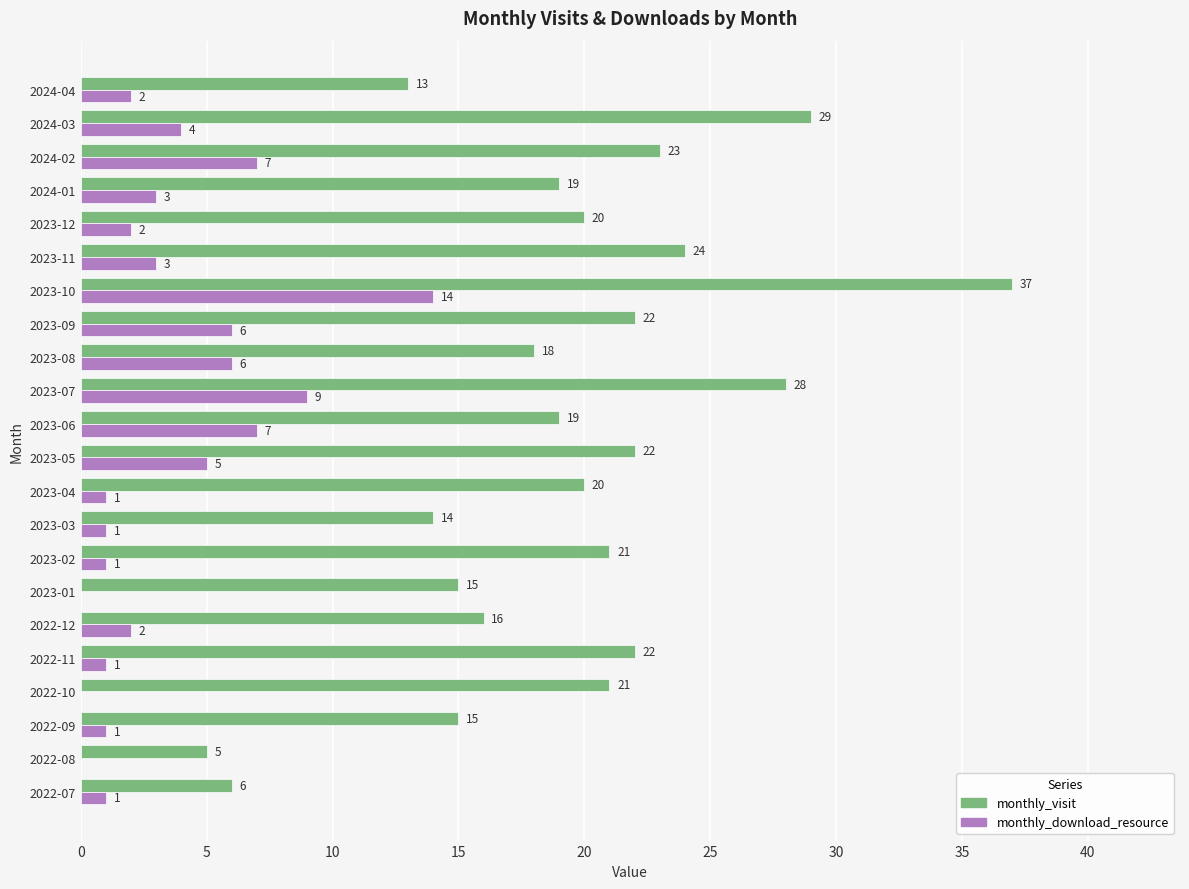

What is the maximum value shown in the chart?

37